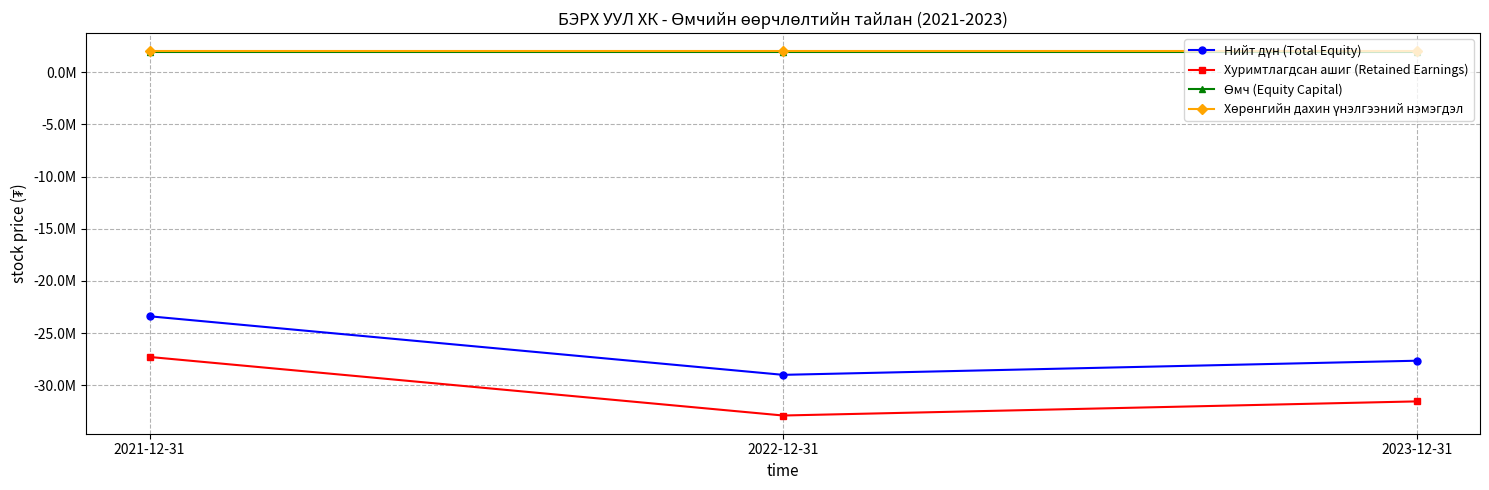

Does the chart have visible grid lines?

Yes